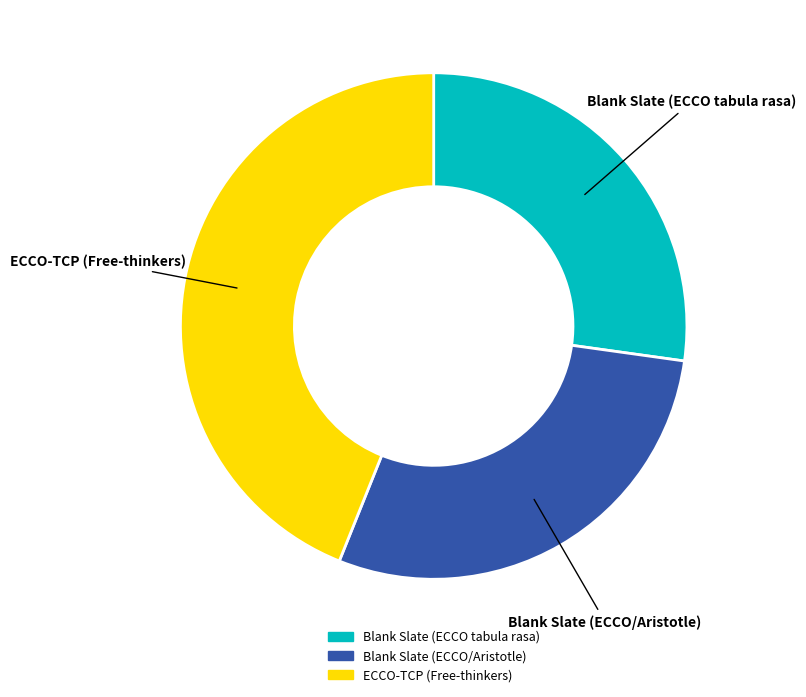

Is the sum of Blank Slate (ECCO/Aristotle) and ECCO-TCP (Free-thinkers) greater than half?

Yes